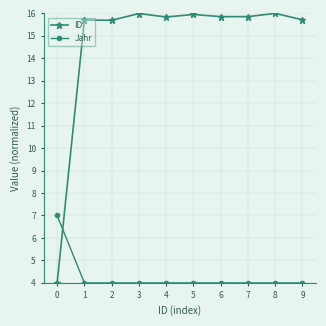

What is the maximum value shown in the chart?

16.0